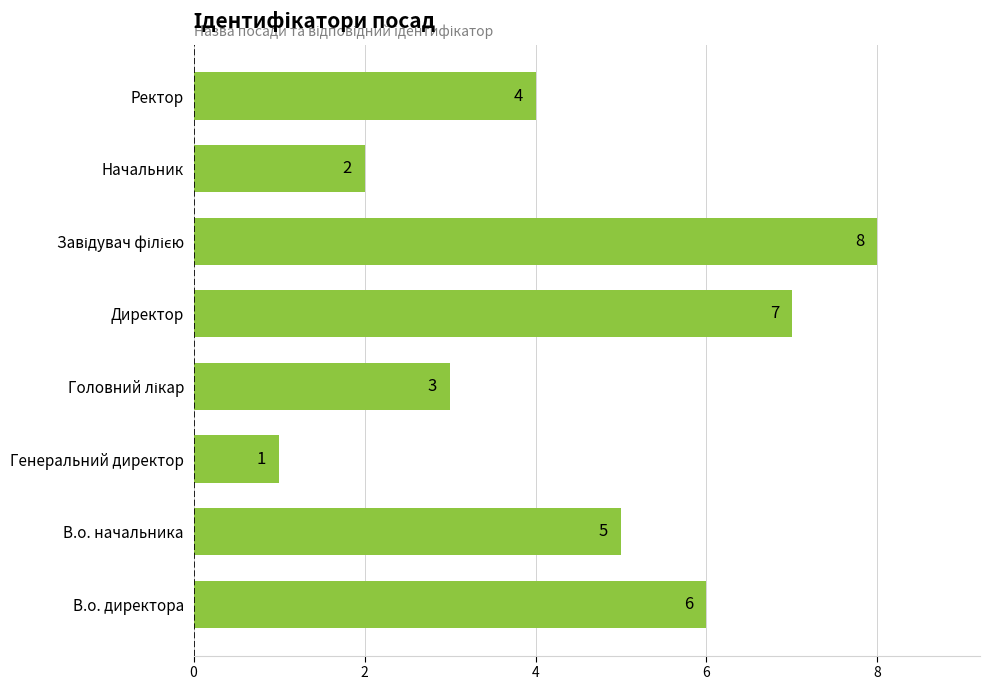

How many values are below 5?

4